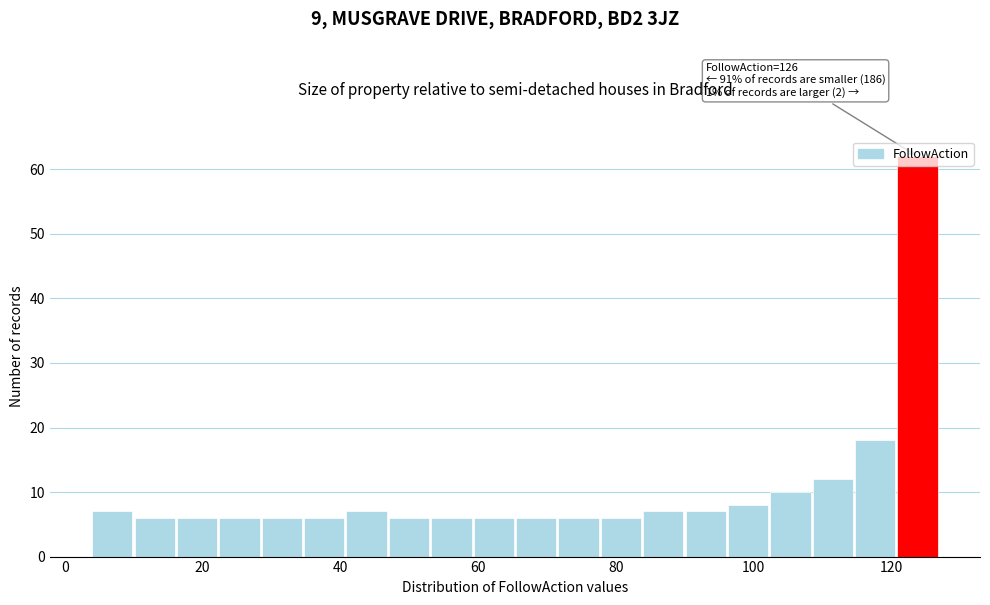

Around what value on the x-axis is the tallest bar? Give the approximate position of its centre, as read against the axis.

124